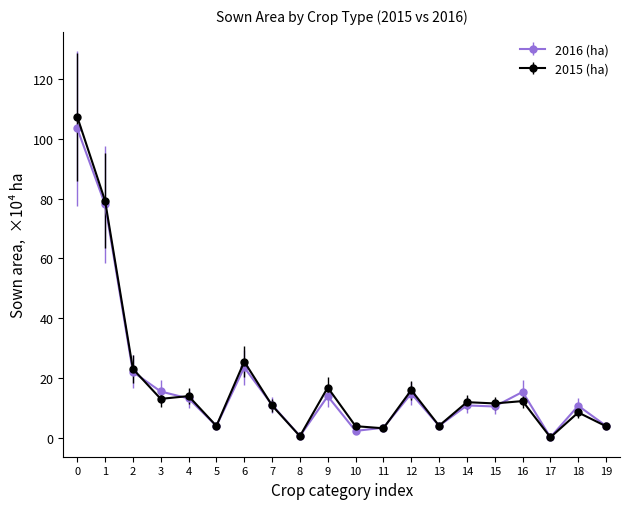

What is the value of the 2016 (ha) point at the 7th from the left?

23.5